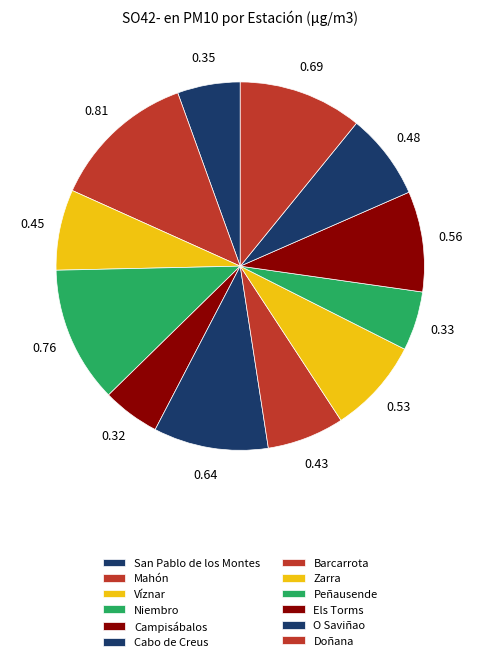

To the nearest percent, what is the difference between the largest and smallest slice percentages?

8%